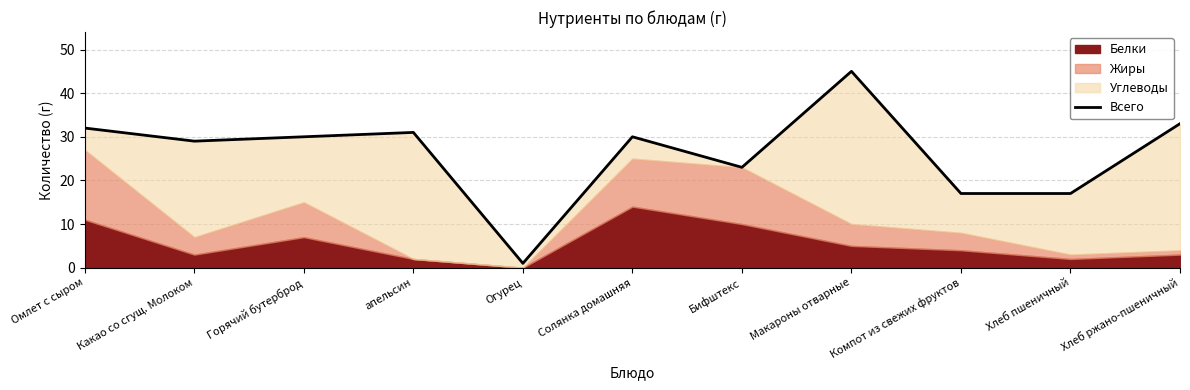

How many lines are shown in the chart?

1